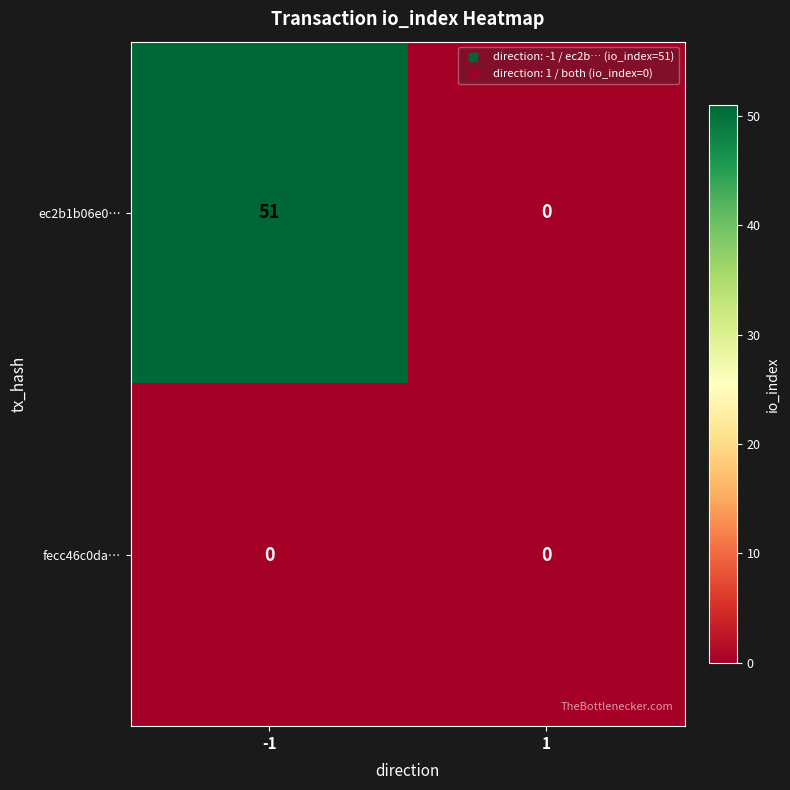

Reading right to left, what are all the values shown in this chart?

ec2b1b06e0…: 1=0	-1=51
fecc46c0da…: 1=0	-1=0